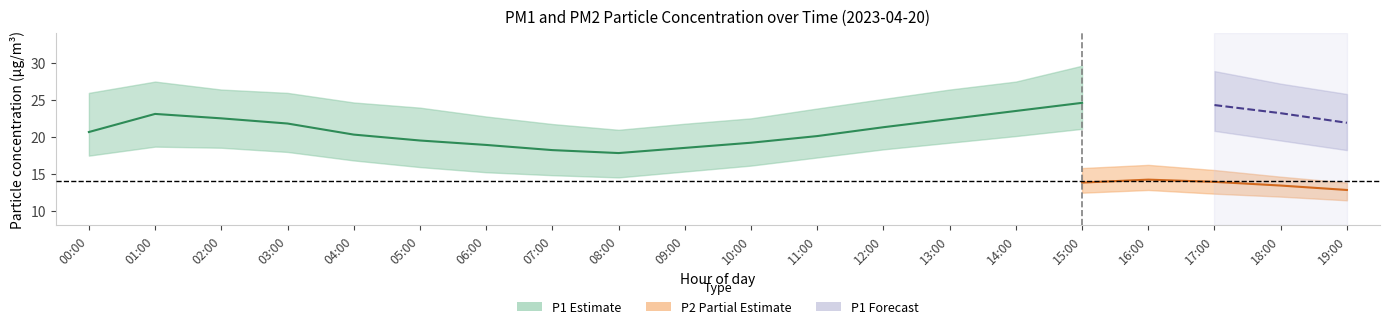

The value of P1_upper at 19:00 is 25.8. True or false?

True